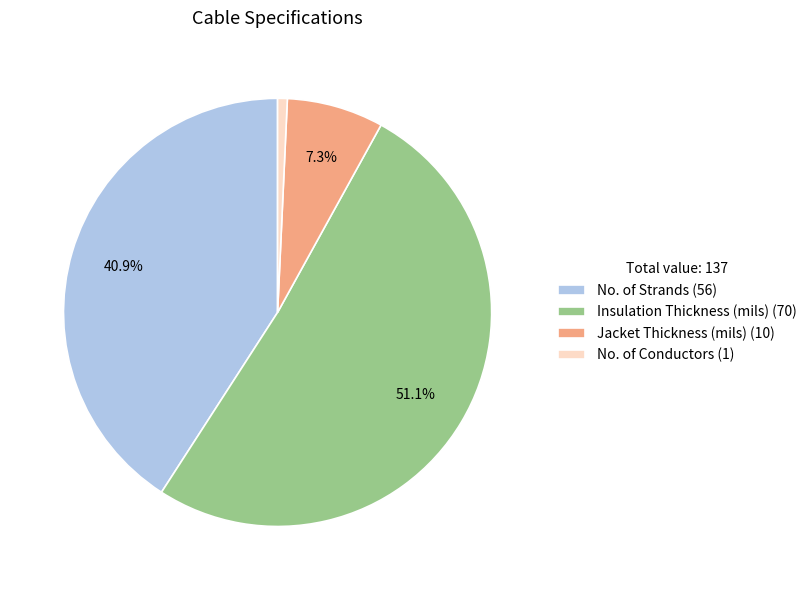

Is Insulation Thickness (mils) (70) the majority of the pie?

Yes